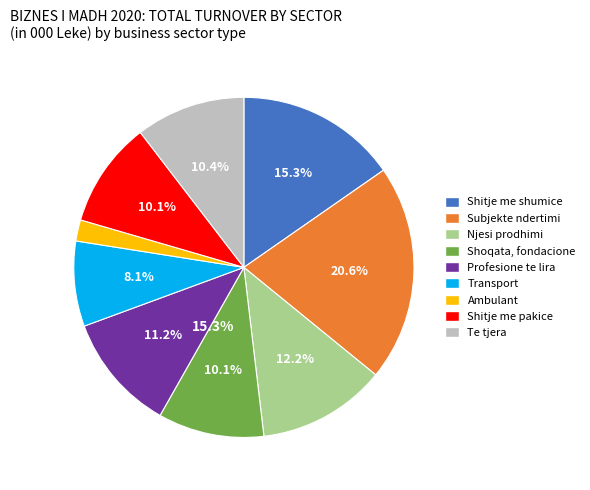

Combined, what portion of the pie is Transport and Njesi prodhimi?

20.3%